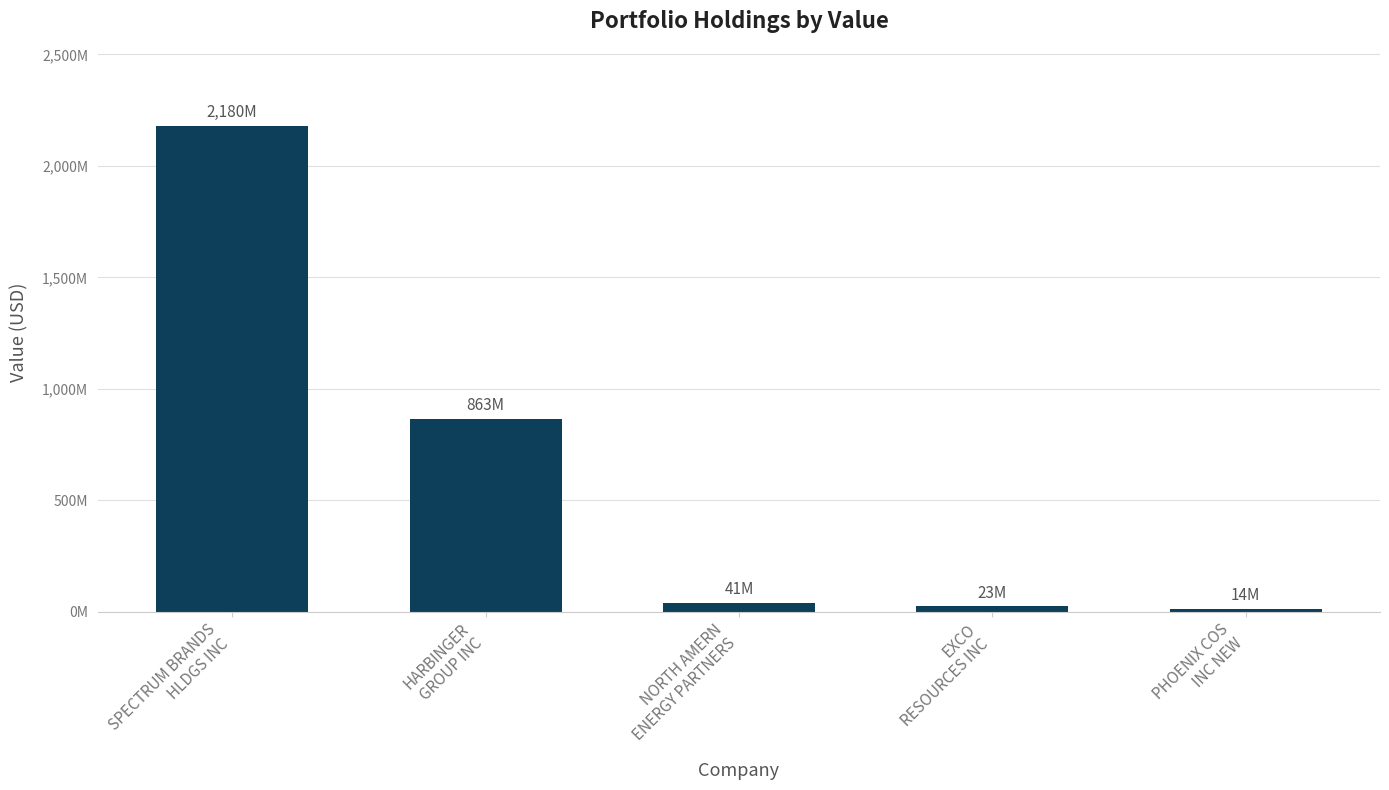

Is it true that the value at HARBINGER
GROUP INC is 1219409024?

False